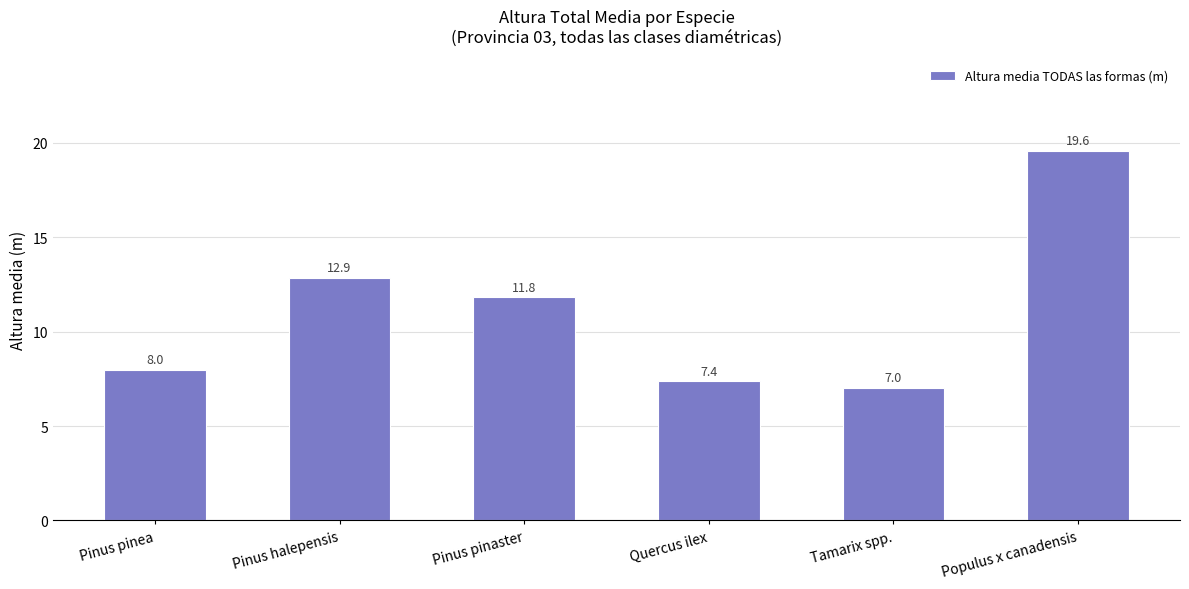

What is the approximate value at Quercus ilex?

7.4